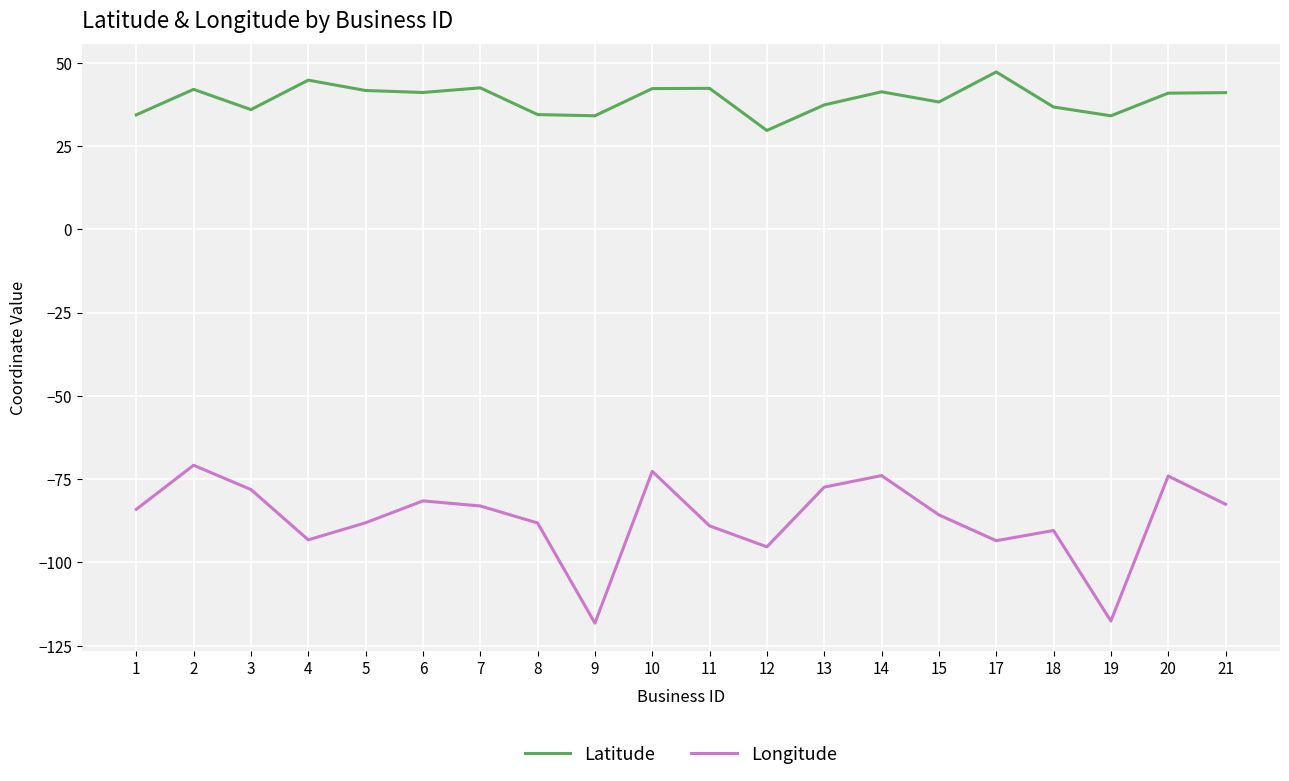

True or false: Latitude has more than 0 points higher than both neighbors.

True